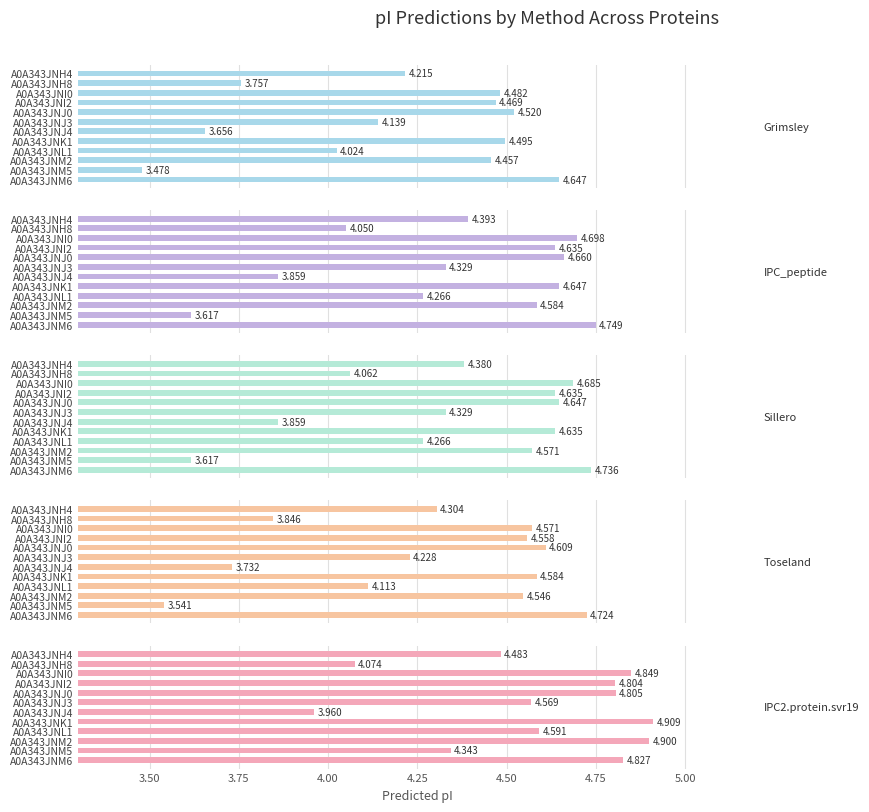

Count the number of categories in the chart.

12